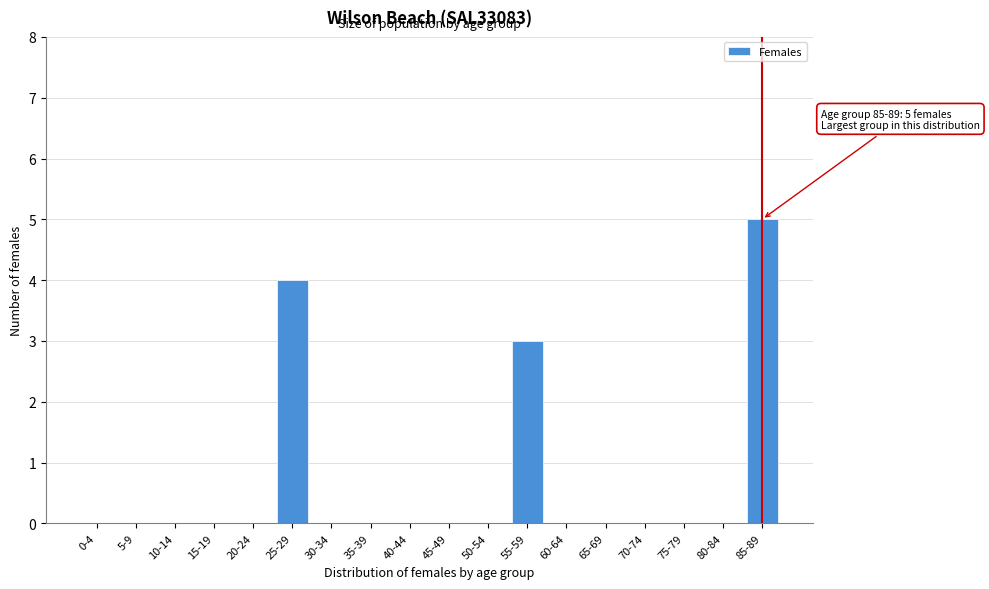

Reading left to right, what are all the values shown in this chart?

0-4=0	5-9=0	10-14=0	15-19=0	20-24=0	25-29=4	30-34=0	35-39=0	40-44=0	45-49=0	50-54=0	55-59=3	60-64=0	65-69=0	70-74=0	75-79=0	80-84=0	85-89=5